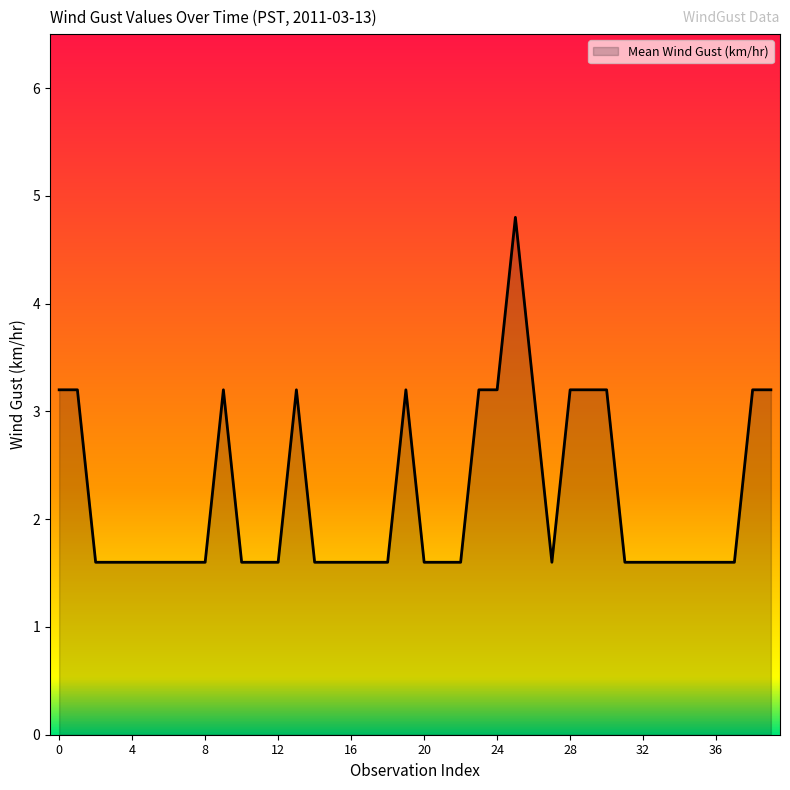

What is the greatest value displayed?

4.8